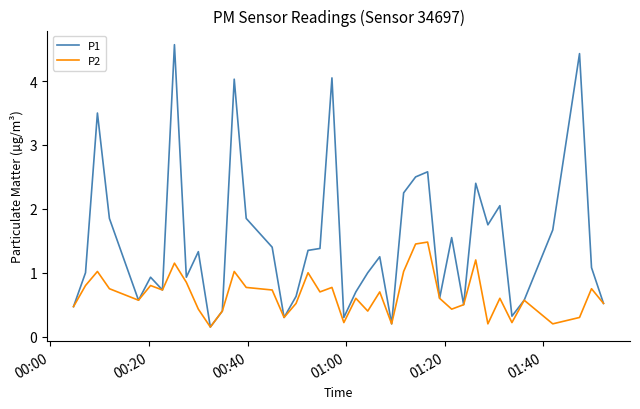

Rank the series by their maximum value, from highest to lowest.

P1, P2